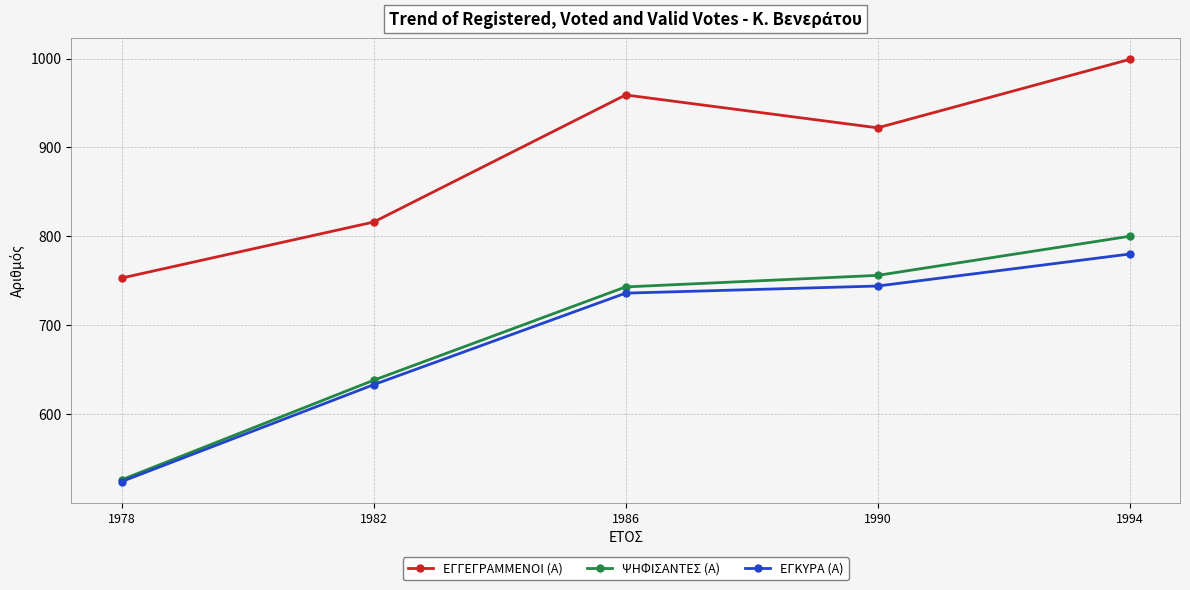

At which category does the chart reach its minimum across all series?

1978